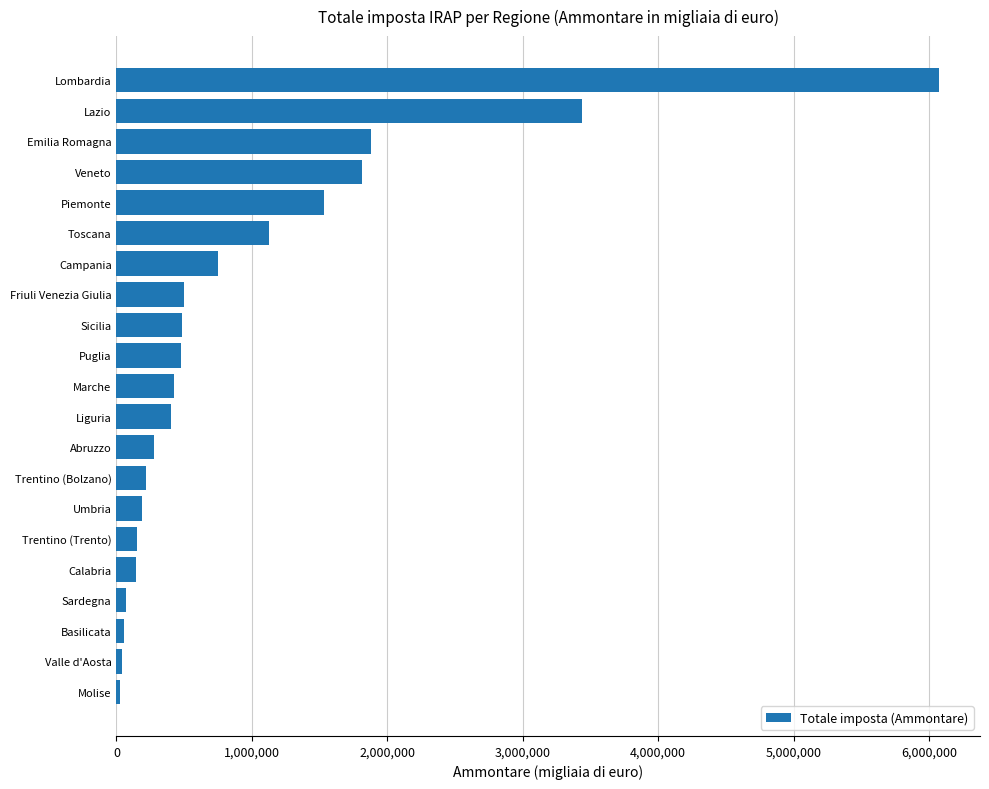

What is the difference between the maximum and second lowest values?

6029225